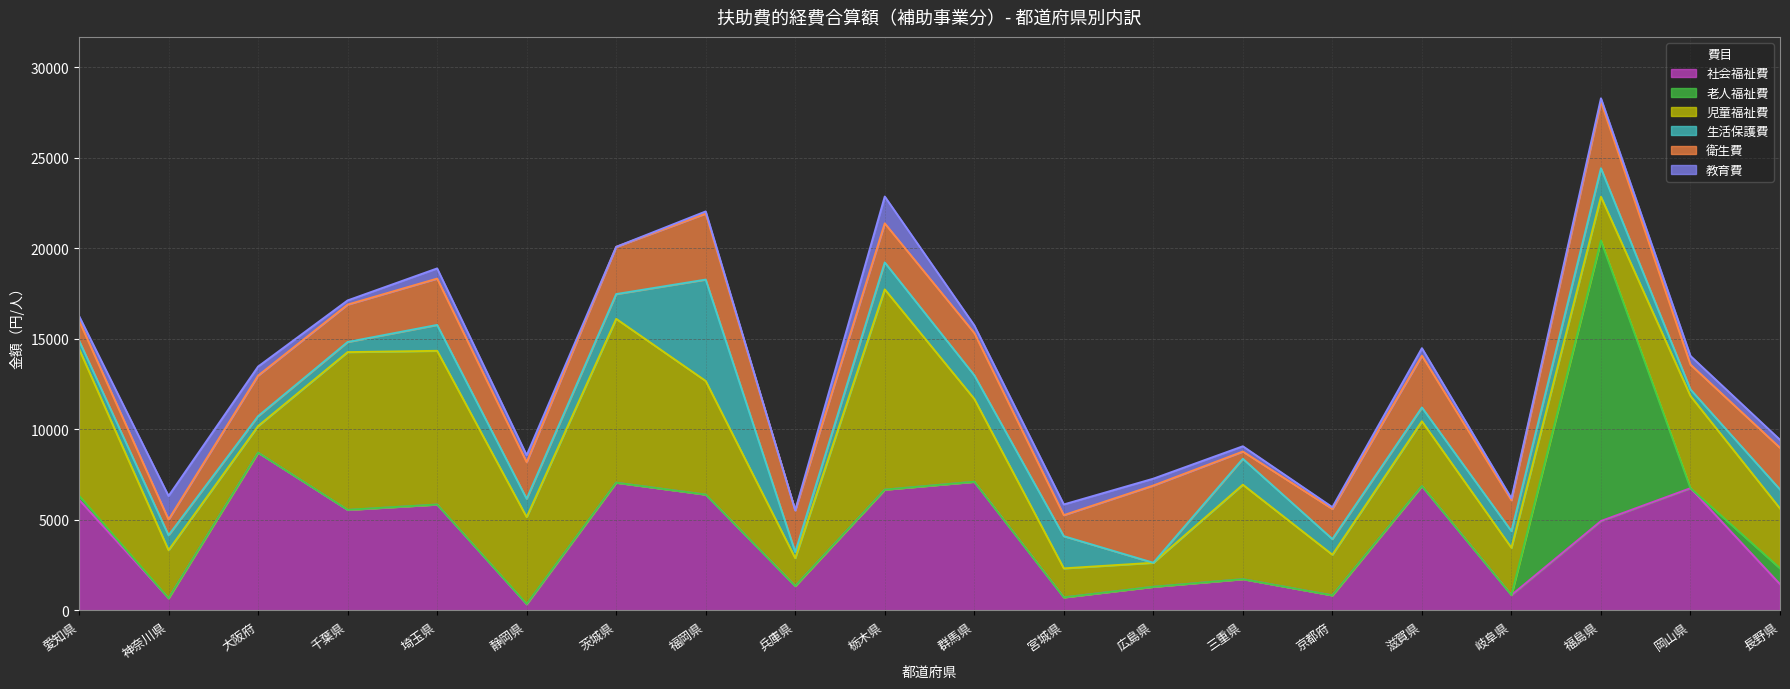

What is the total value across all series at 茨城県?

20081